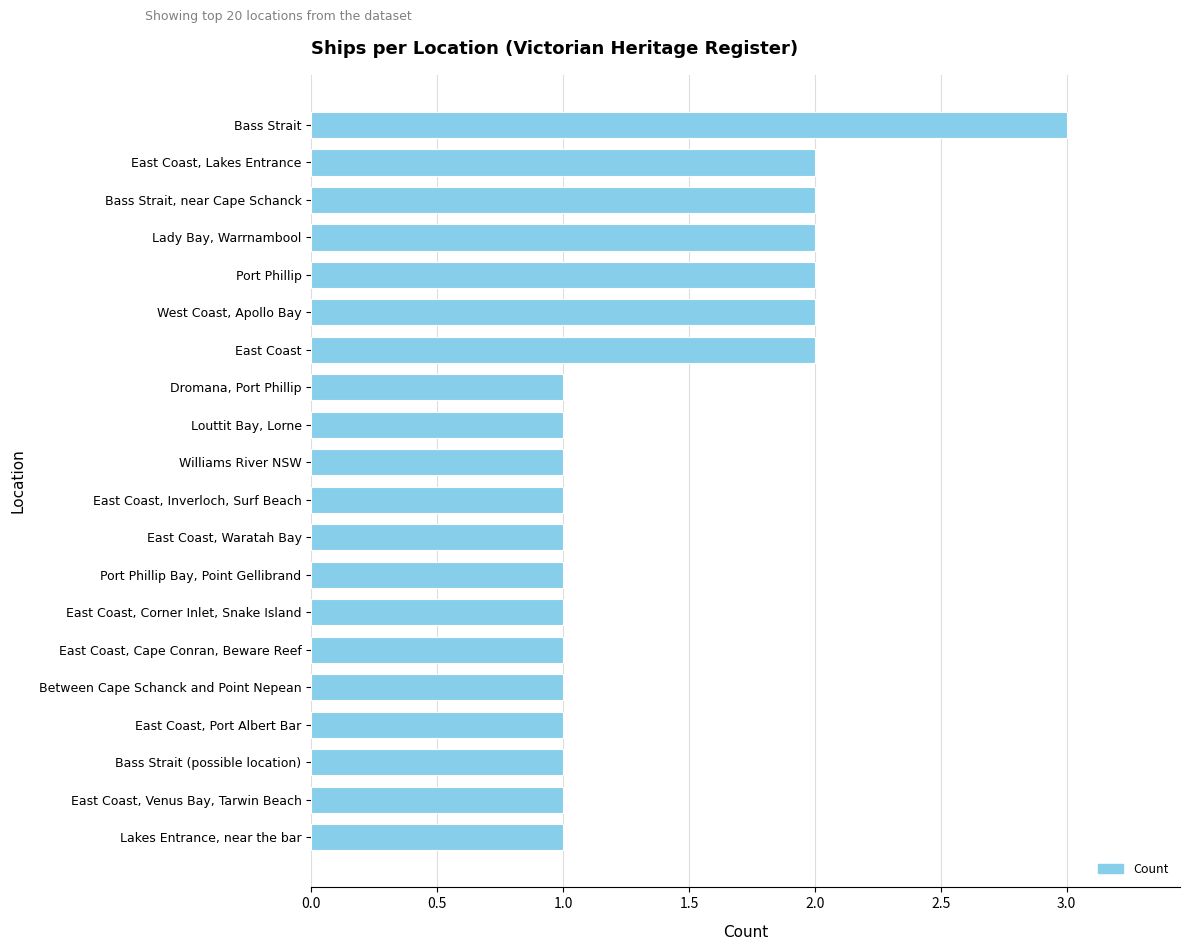

Between Bass Strait (possible location) and Lady Bay, Warrnambool, which is larger?

Lady Bay, Warrnambool